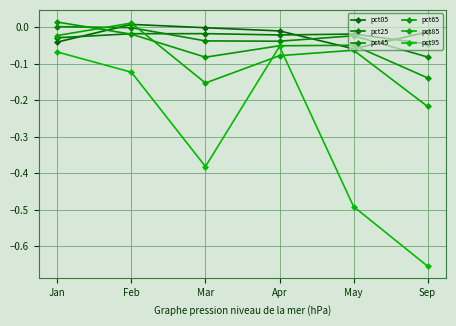

How many series are shown in this chart?

6